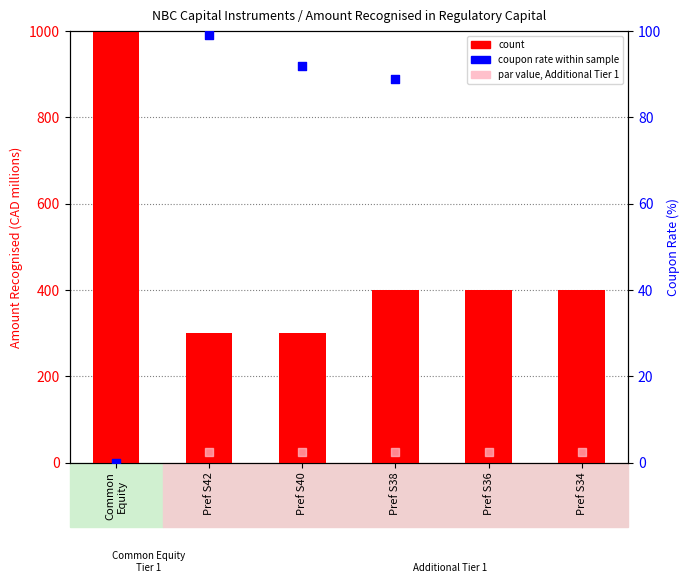

At which category is the sum across all series the highest?

Common Equity